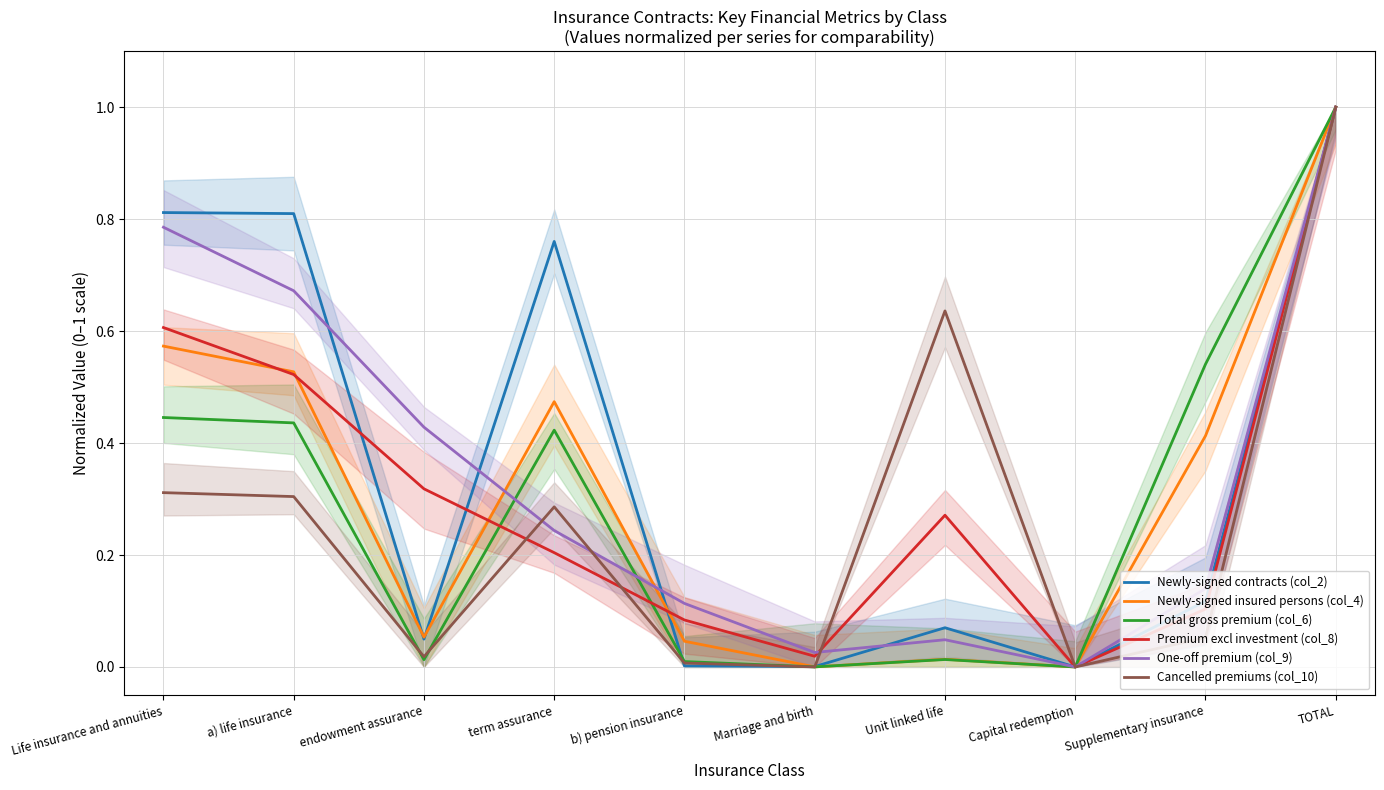

What is the difference between the second highest and minimum values in the Cancelled premiums (col_10) series?

0.6